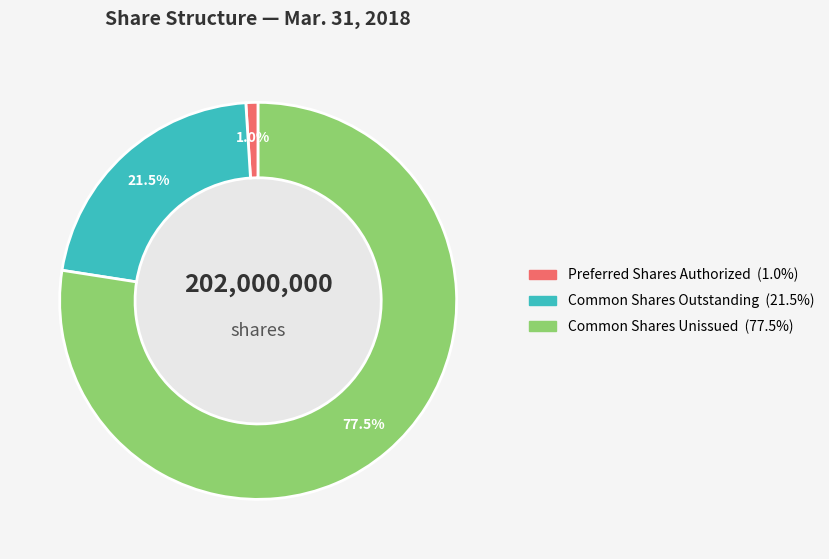

Is there a majority slice in this chart?

Yes